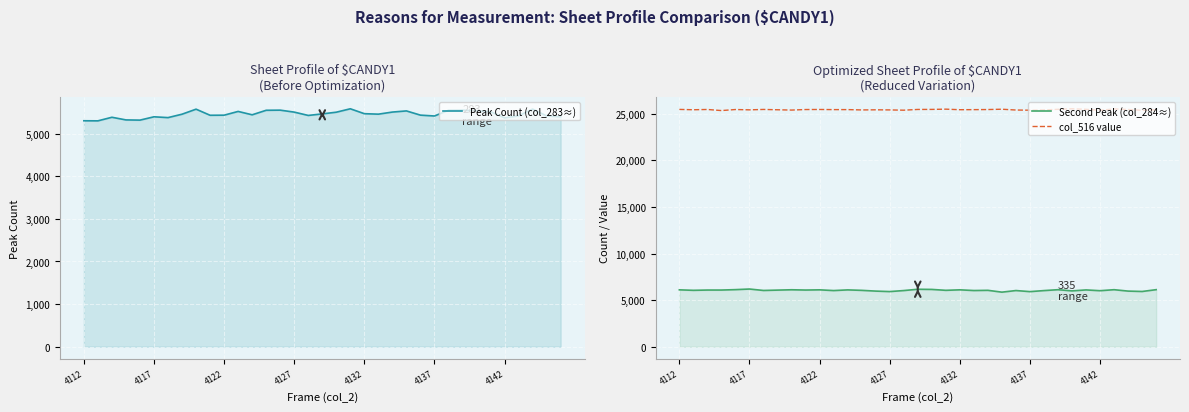

What is the approximate value of Peak Count (col_283≈) at 4122, to the nearest 5?

5435